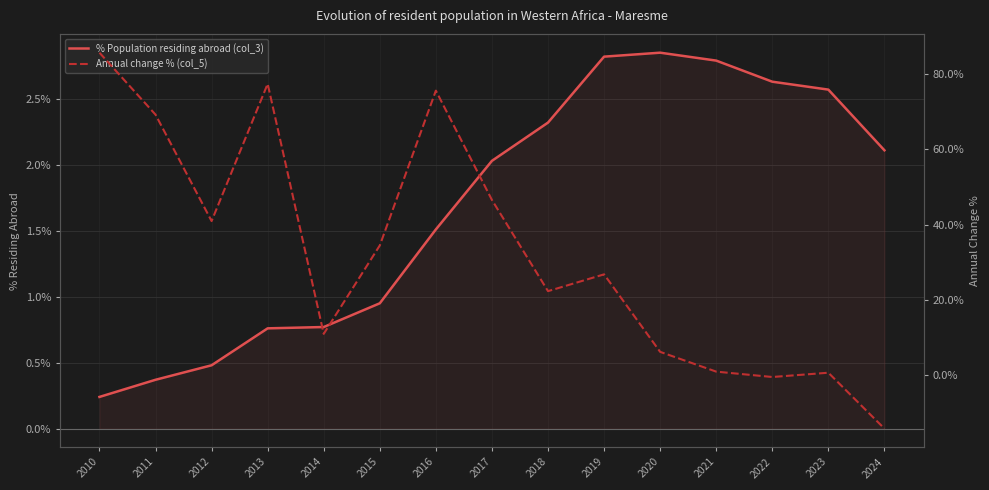

What is the sum of the Annual change % (col_5) values at 2012 and 2016?

116.5